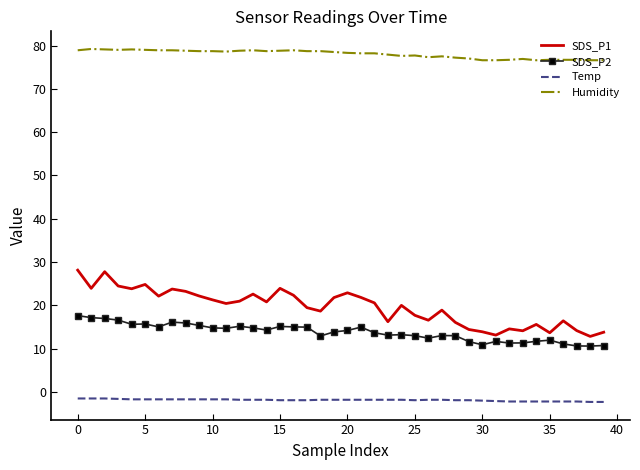

True or false: Temp and SDS_P2 intersect in this chart.

False